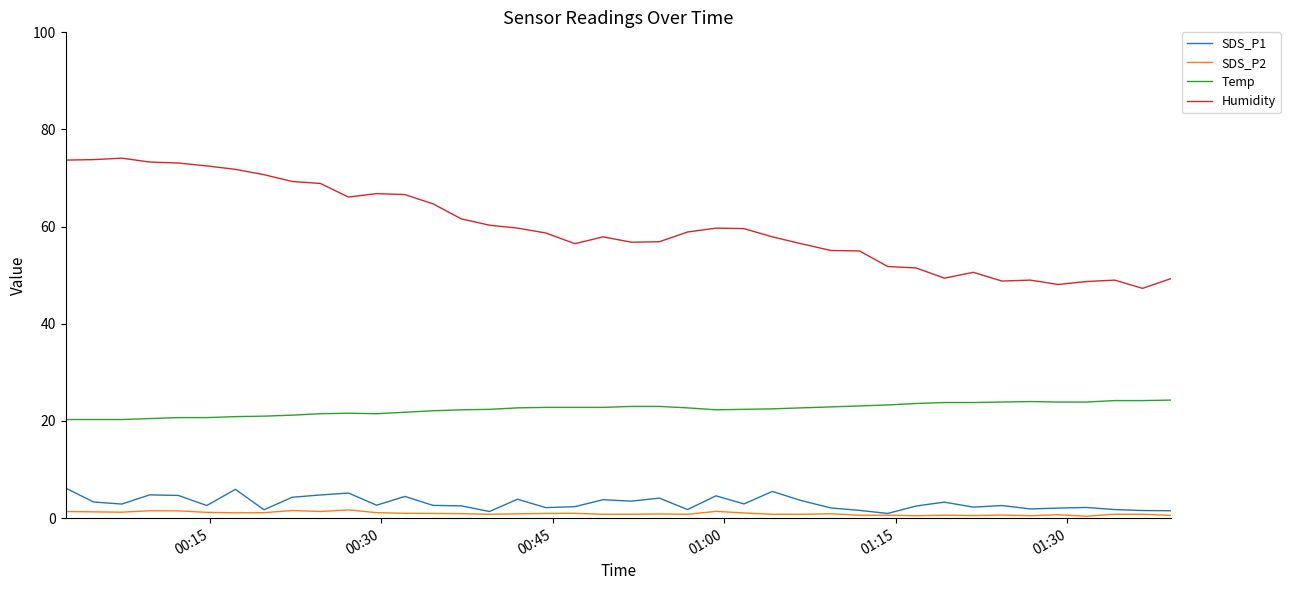

True or false: SDS_P1 and Humidity intersect in this chart.

False